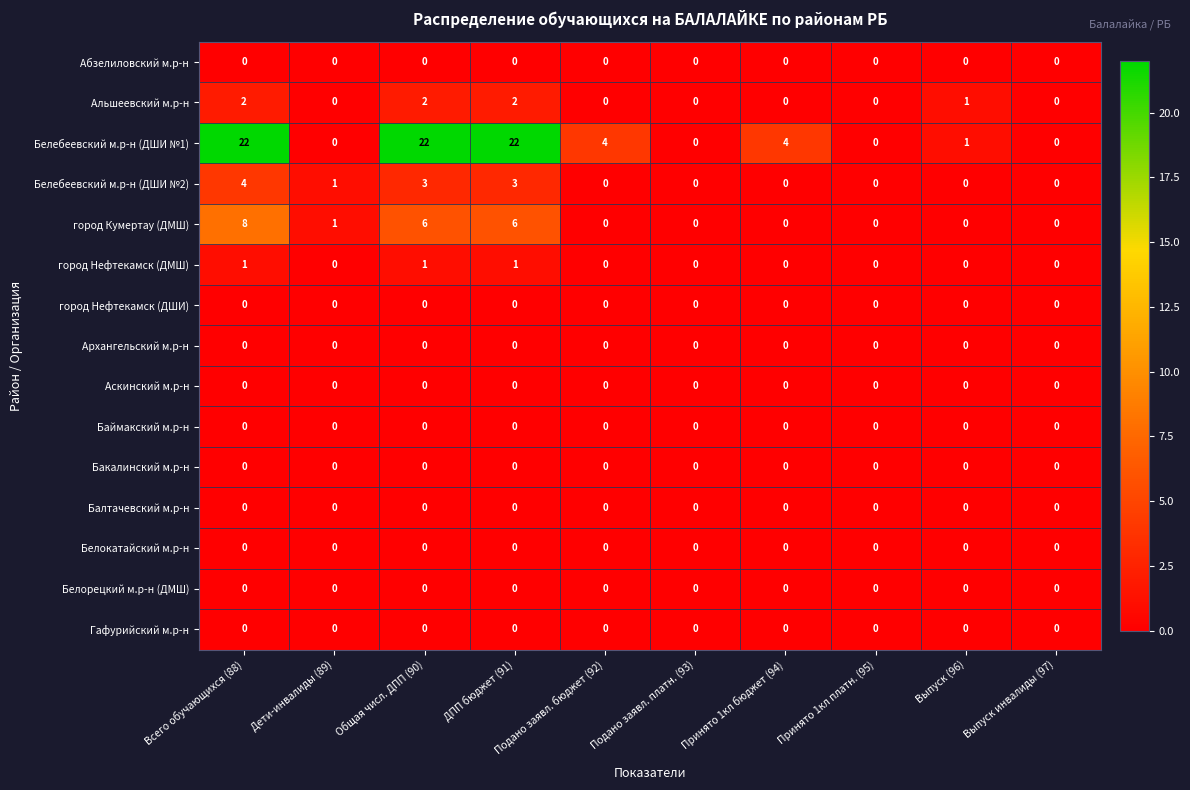

Which series has the largest total across all categories?

Белебеевский м.р-н (ДШИ №1)